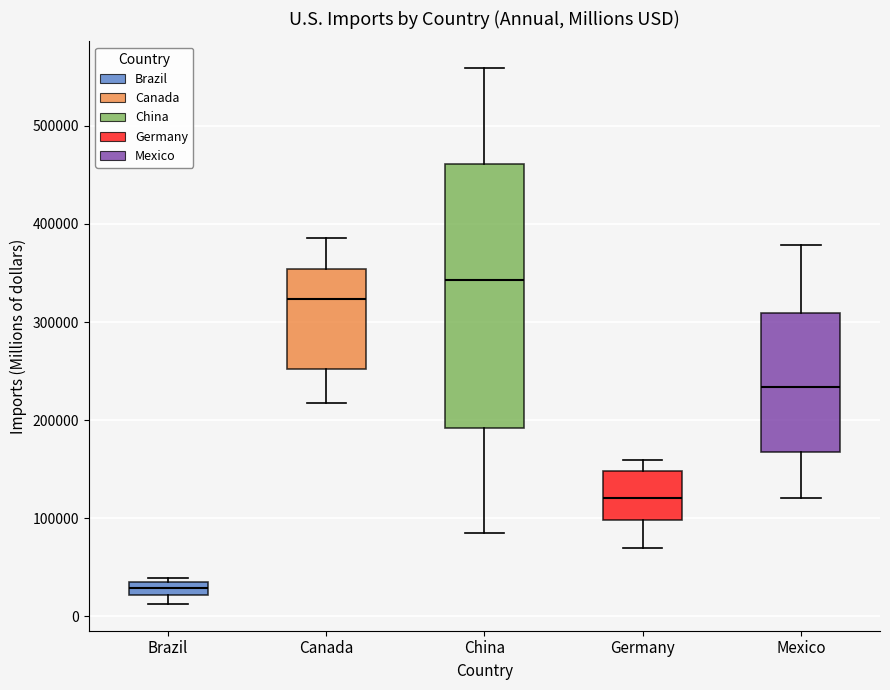

Which box has the lowest median line?

Brazil